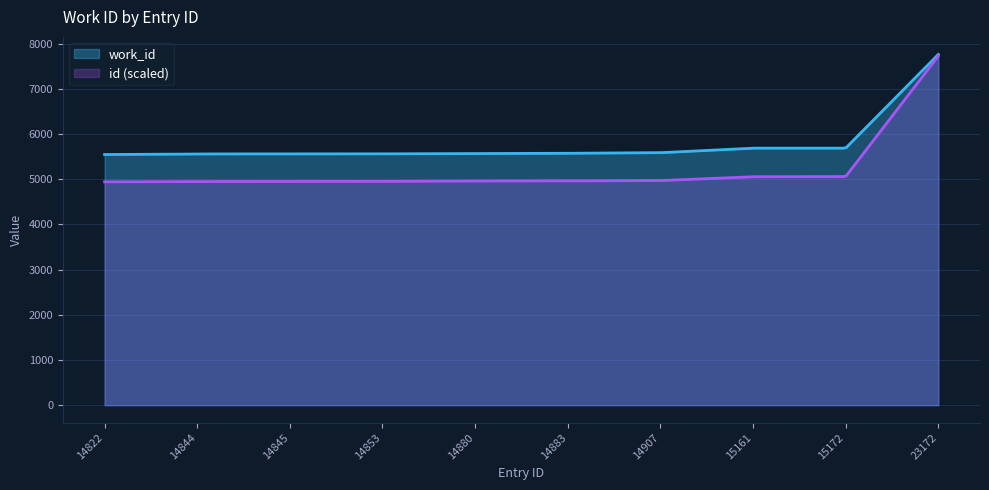

What is the value of the 2nd point from the left?

5558